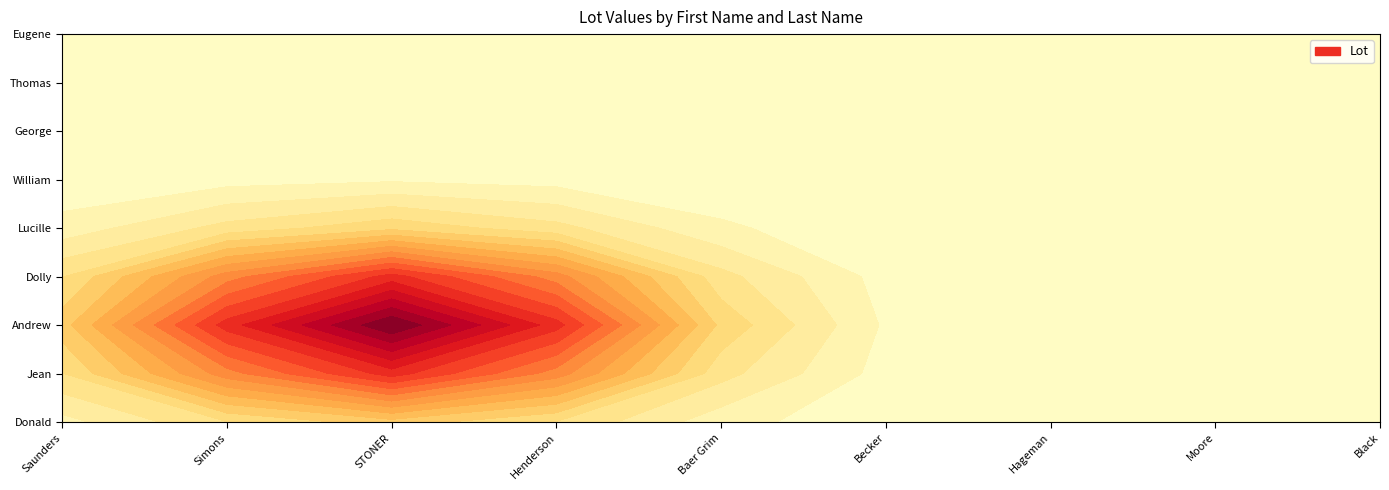

What is the maximum value shown in the chart?

51